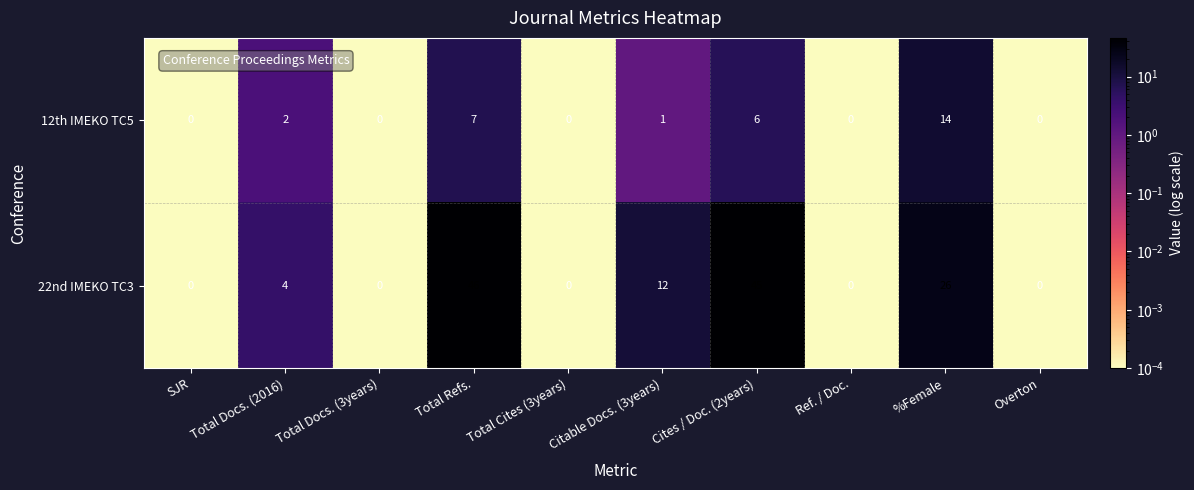

List the series in order of their overall mean, lowest first.

12th IMEKO TC5, 22nd IMEKO TC3